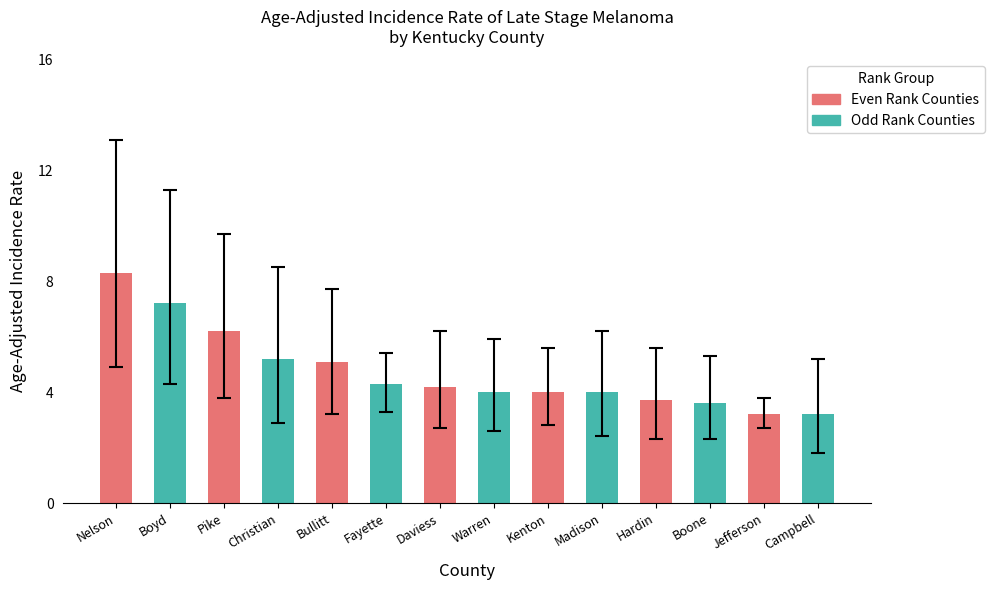

At which category does the chart reach its peak across all series?

Nelson